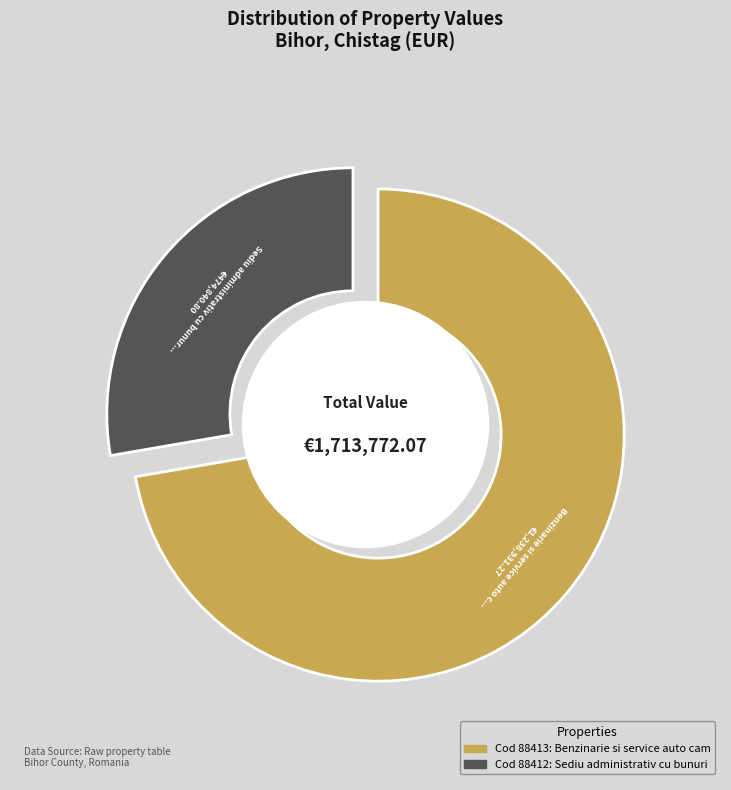

What is the smallest slice in the pie chart?

88412